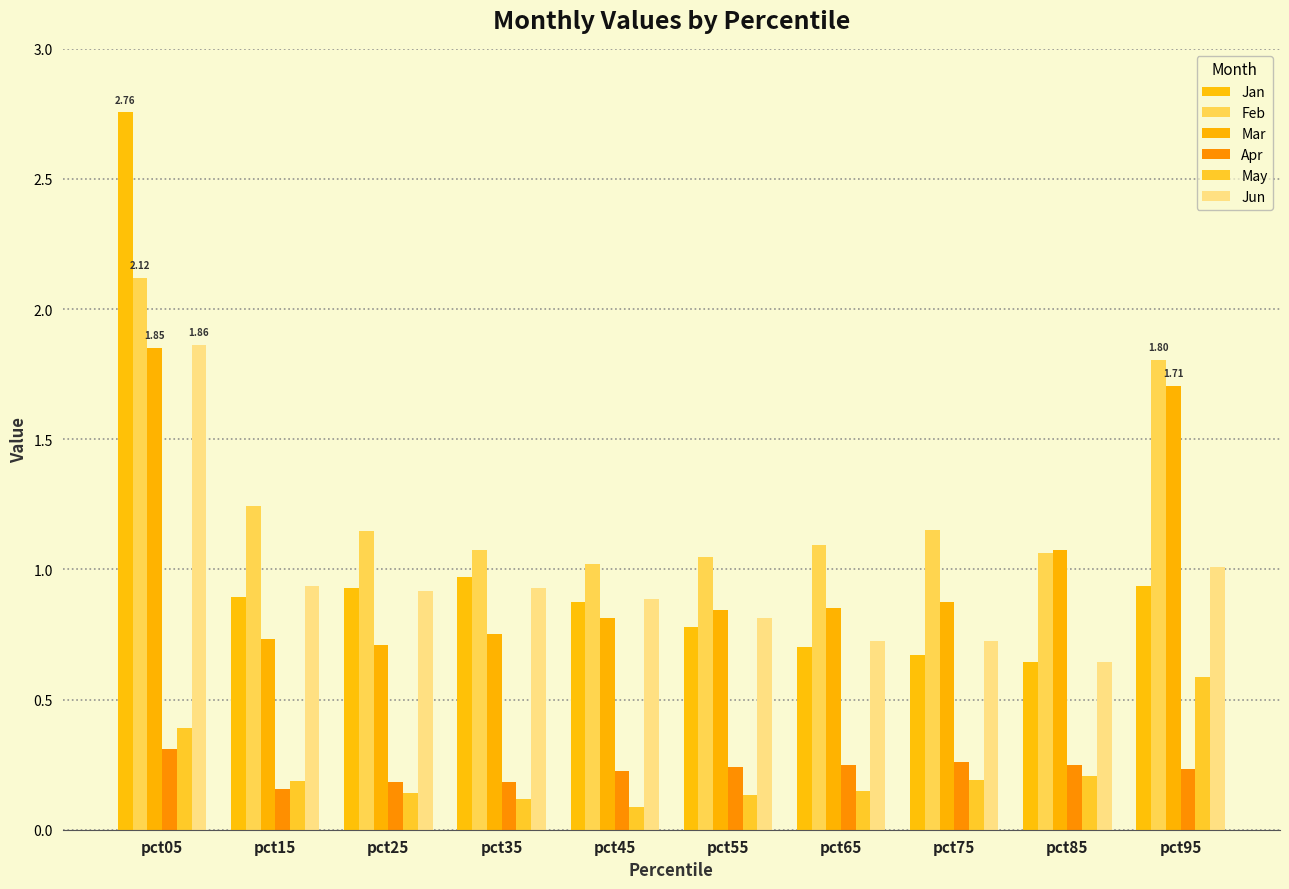

What is the average value of the Jan series?

1.0